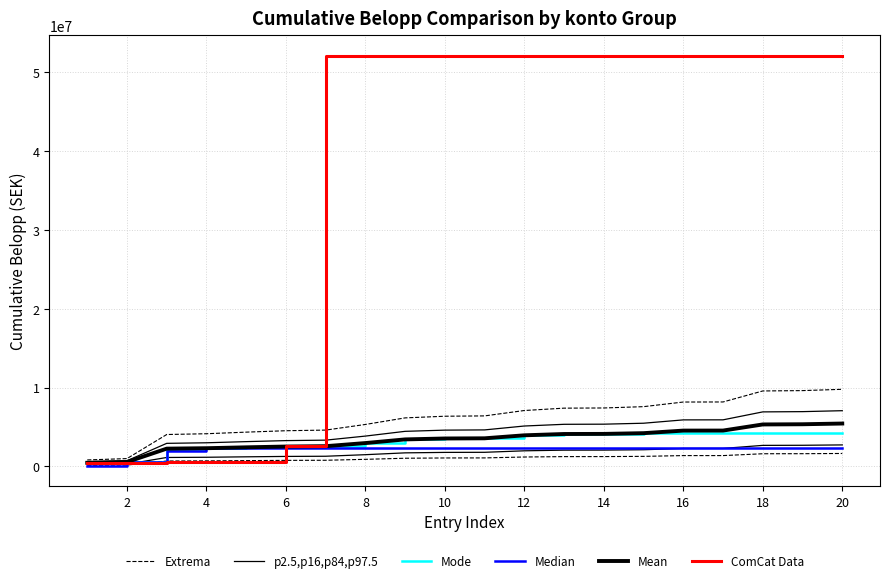

What is the sum of all Median values?

42083454.0